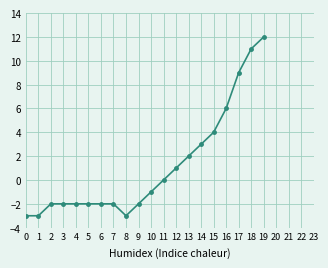

How many lines are shown in the chart?

1